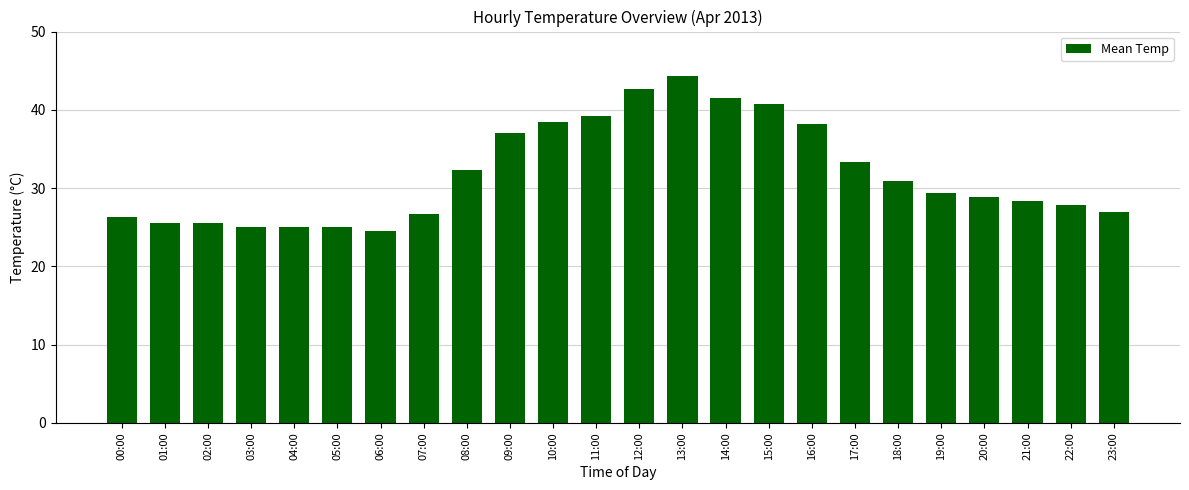

What is the change in value from 02:00 to 19:00?

+3.9